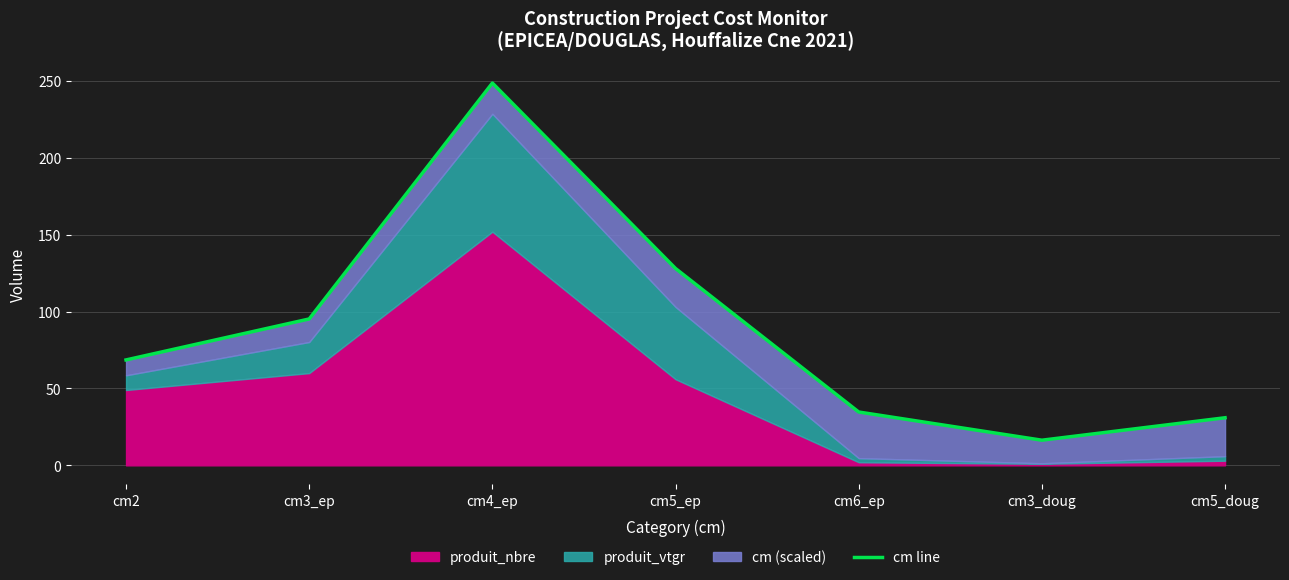

Rank the categories by value from highest to lowest.

cm4_ep, cm5_ep, cm3_ep, cm2, cm6_ep, cm5_doug, cm3_doug